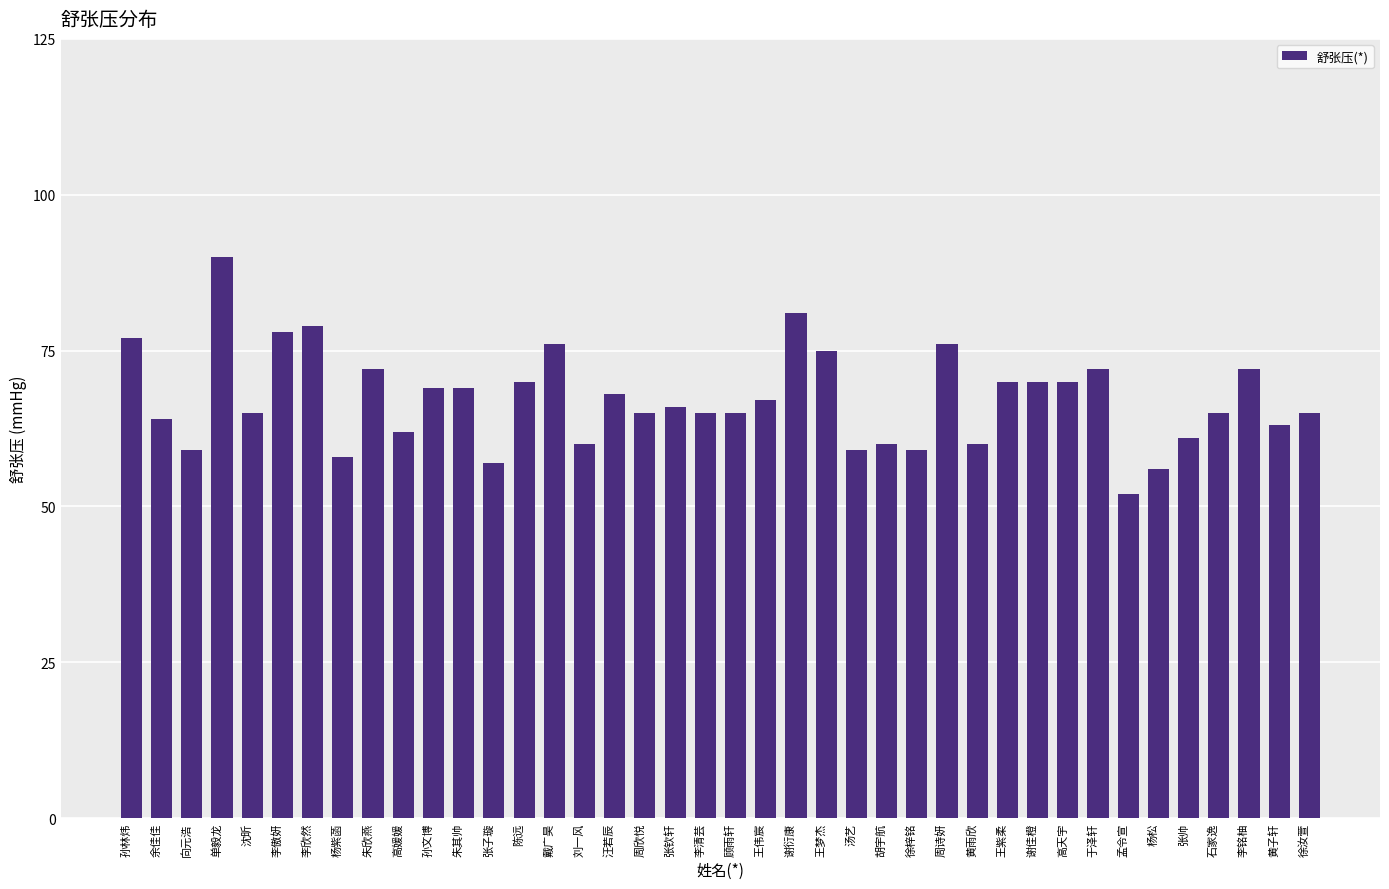

The value at 徐汝萱 is 89. True or false?

False